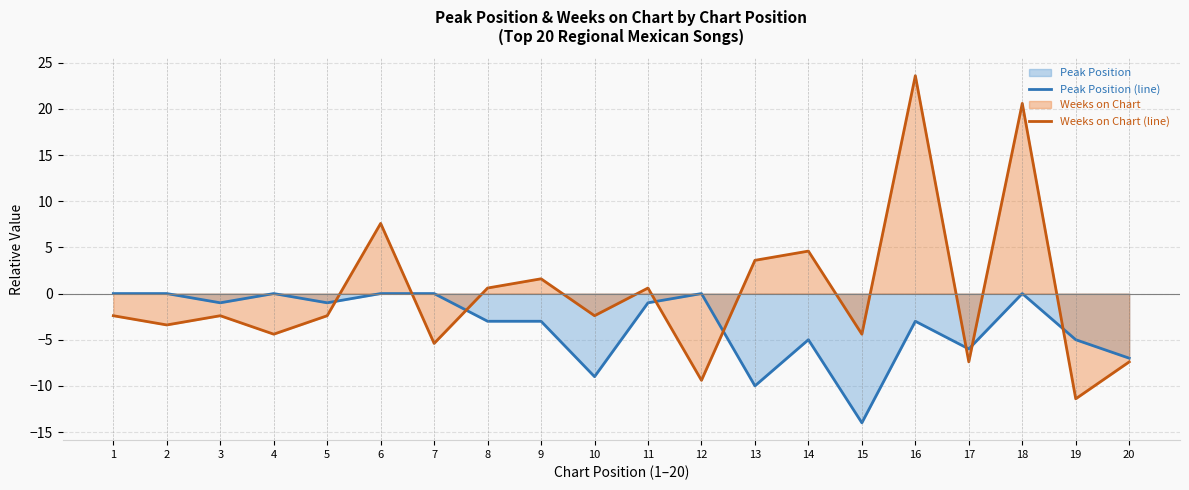

At which category does Weeks on Chart (line) reach its first local peak?

3